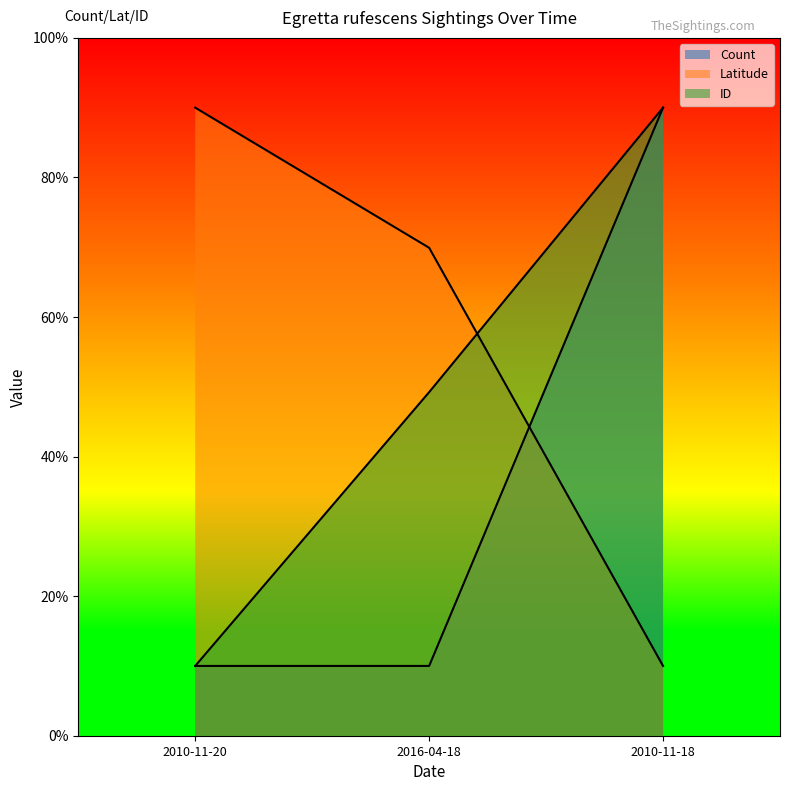

What is the highest value of the Latitude series?

90.0